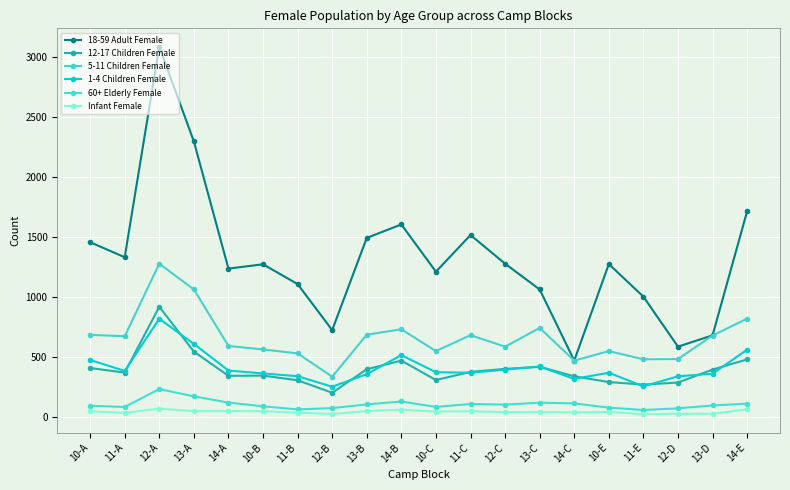

What is the spread (max minus min) of values at 13-D?

654